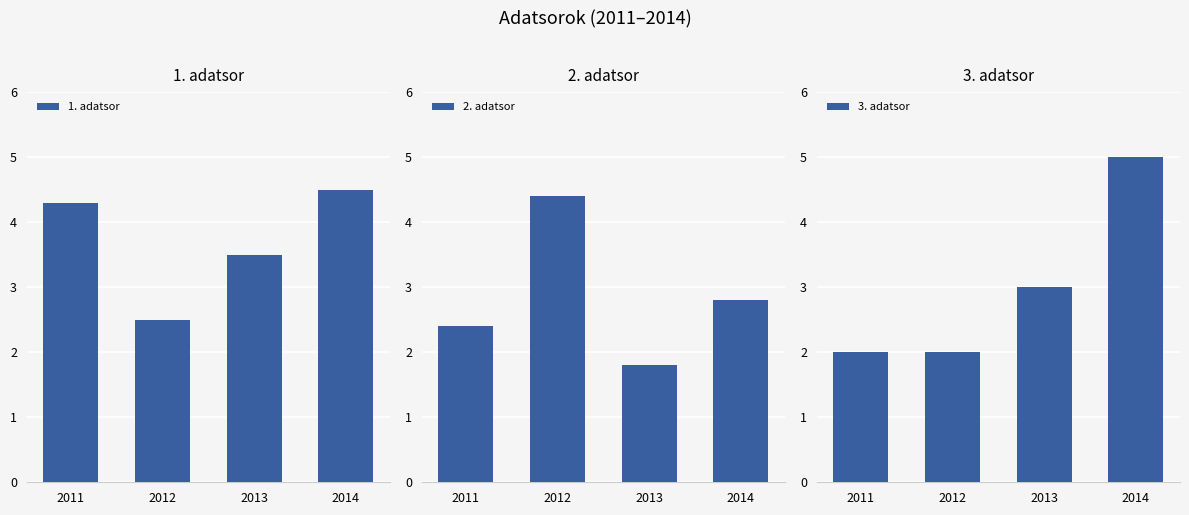

Rank the series at 2011 from highest to lowest value.

1. adatsor, 2. adatsor, 3. adatsor